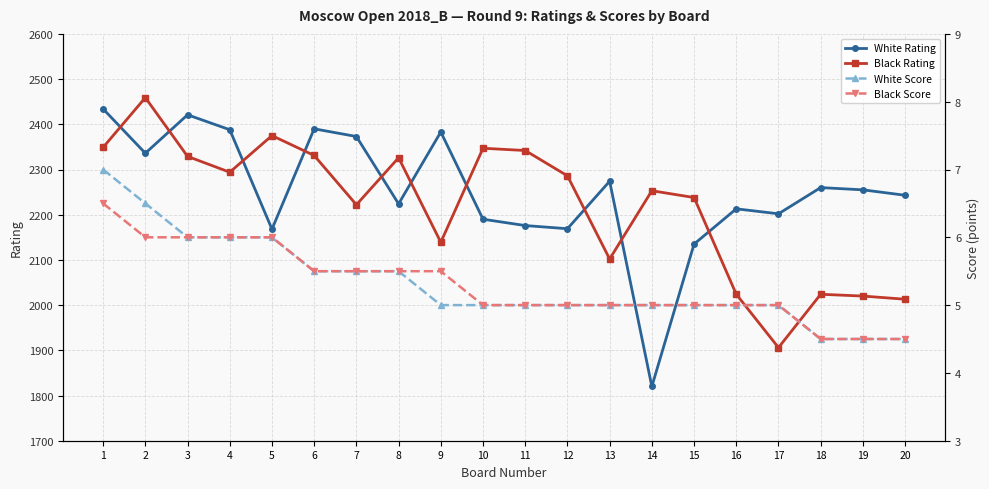

What is the difference between the second highest and minimum values in the White Rating series?

601